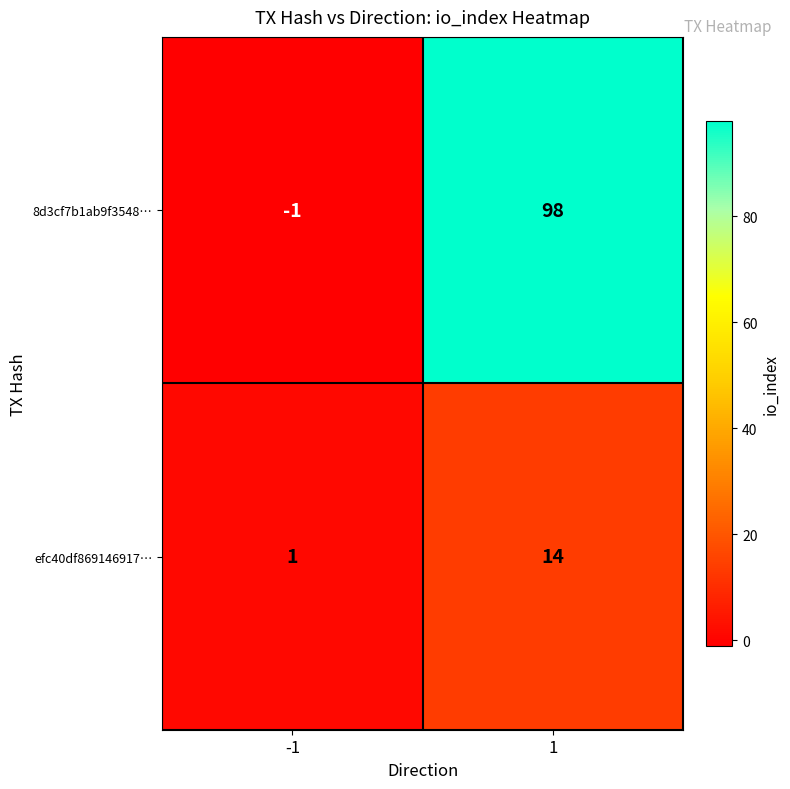

The efc40df869146917… series shows 3 at 1. True or false?

False